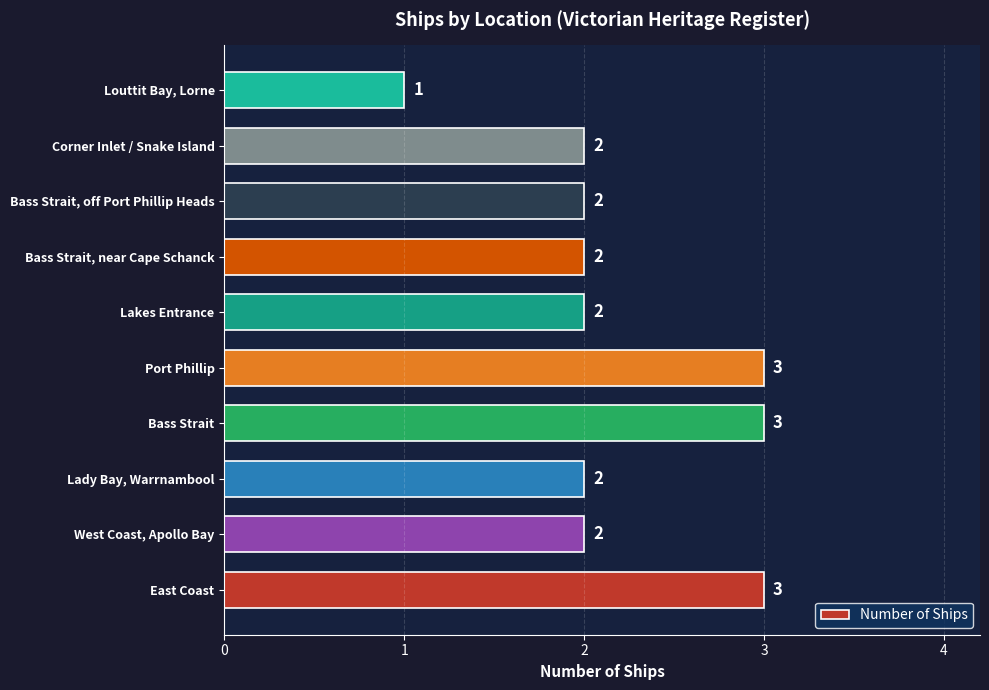

Reading top to bottom, transcribe all the data shown in this chart.

1	2	2	2	2	3	3	2	2	3